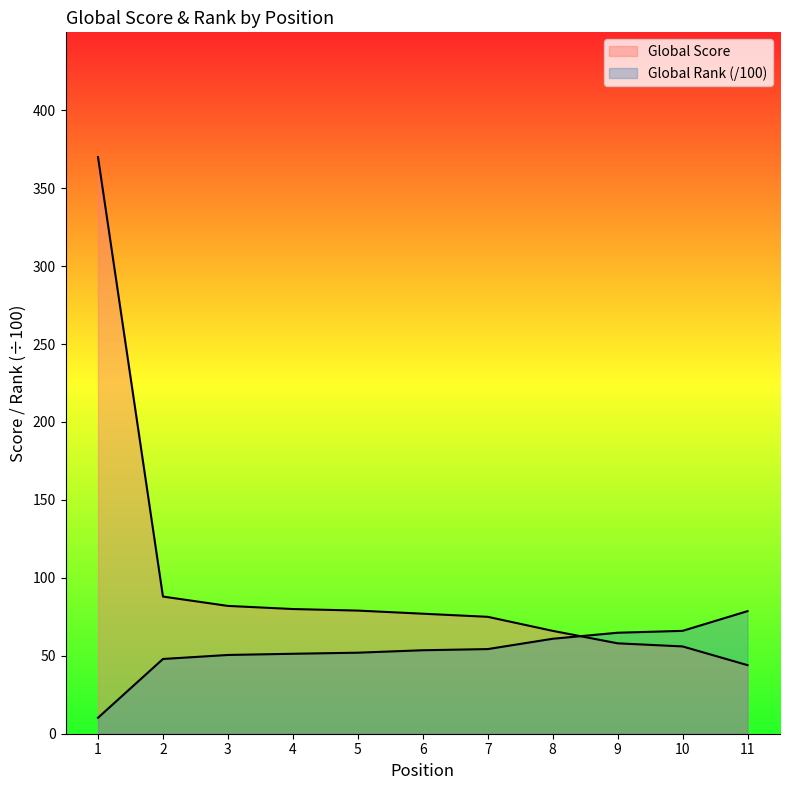

Count the number of data series in this chart.

2